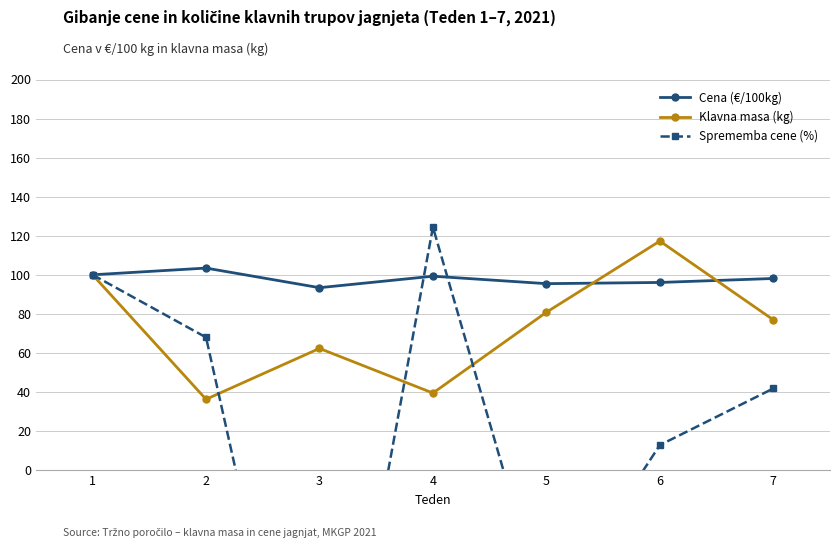

Which label corresponds to the smallest value in the chart?

3